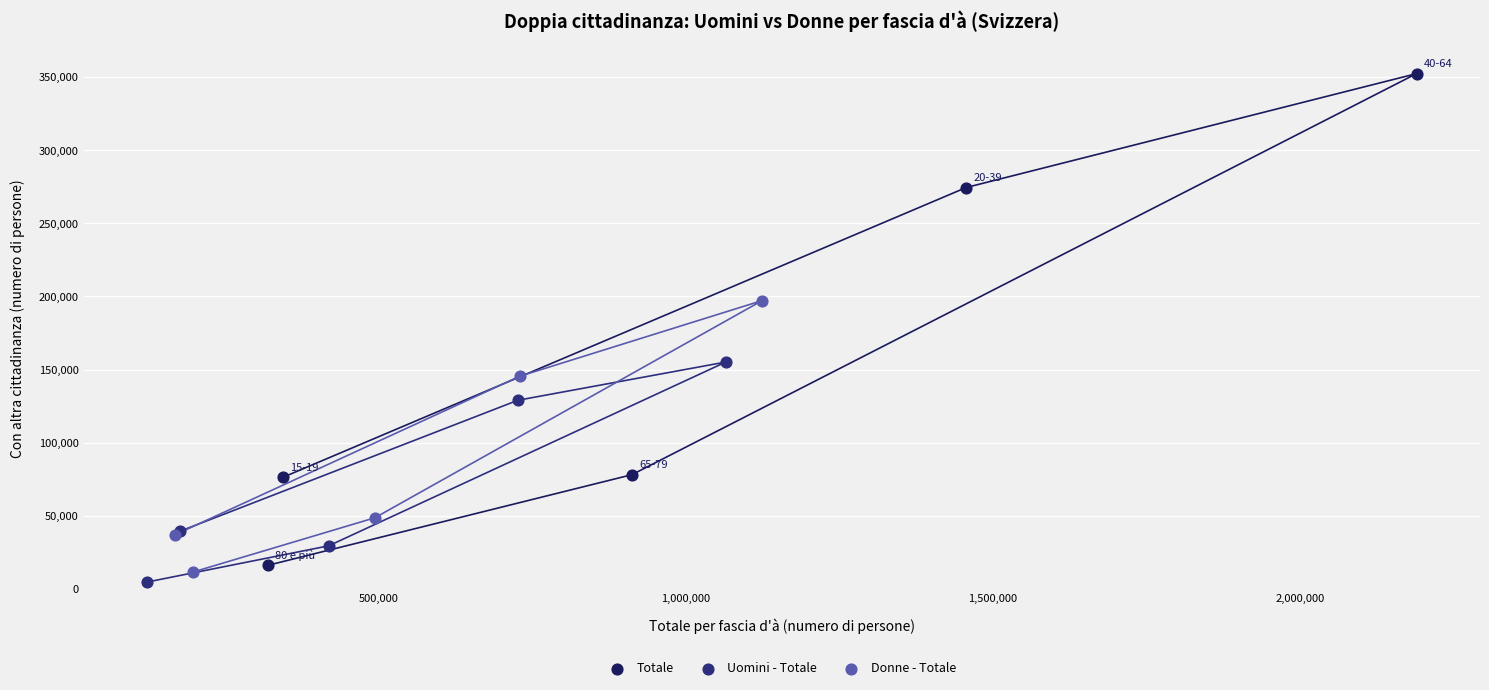

Which series reaches the maximum Y coordinate?

Totale